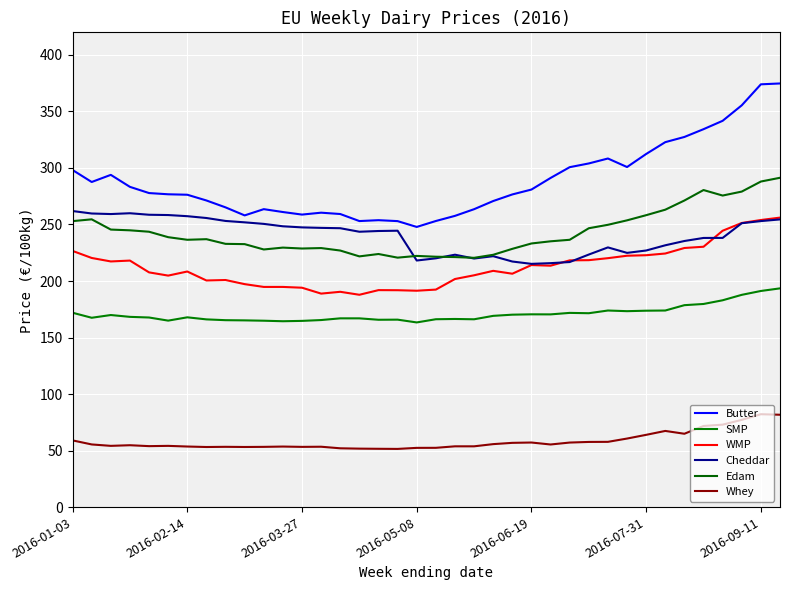

How many lines are shown in the chart?

6